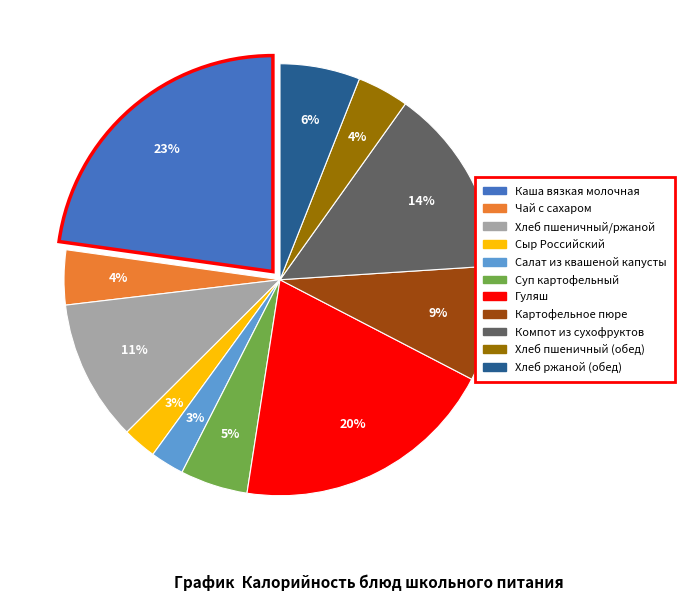

Is there any slice that represents more than half of the pie?

No